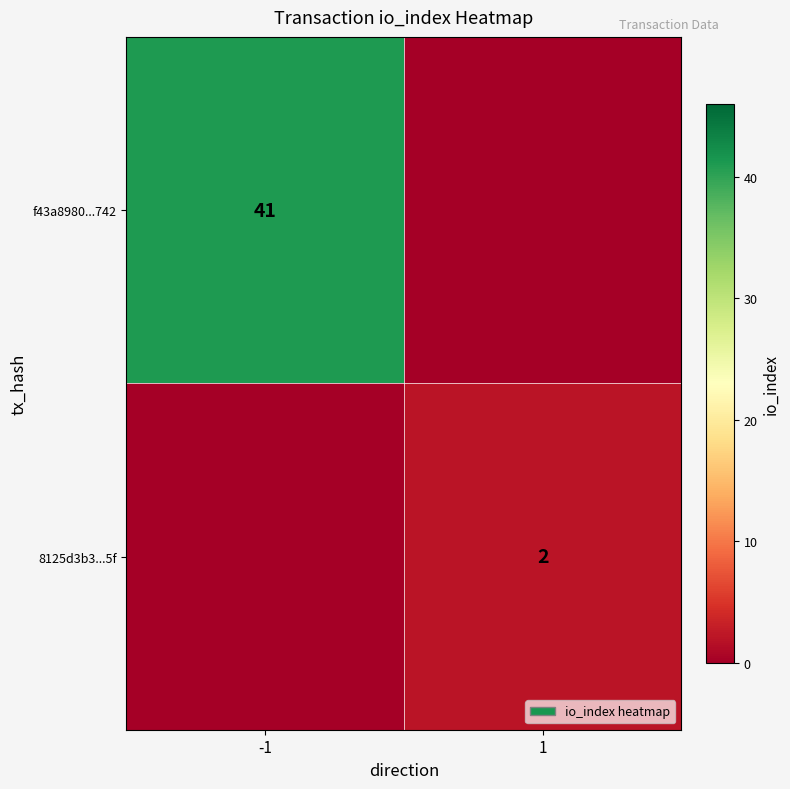

Is it true that f43a8980...742 equals 41 at -1?

True